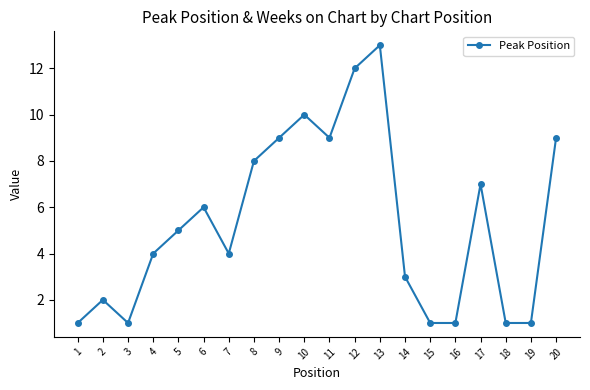

What is the value of the 1st point from the left?

1